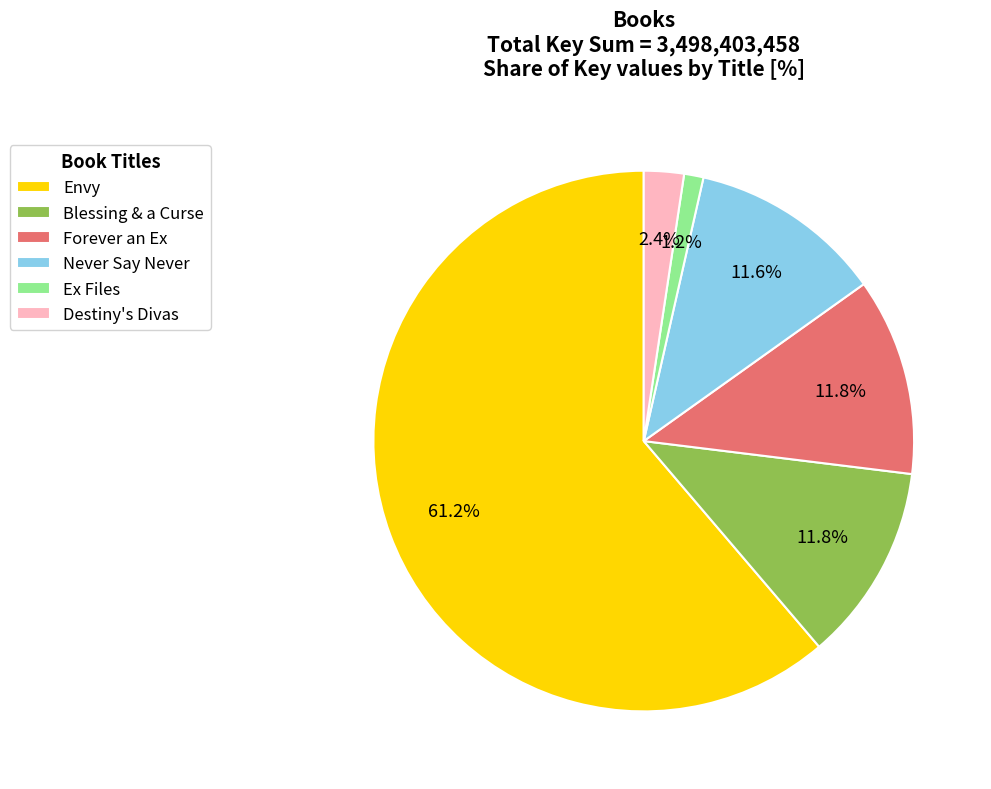

Is it true that Envy is 61% of the pie?

True